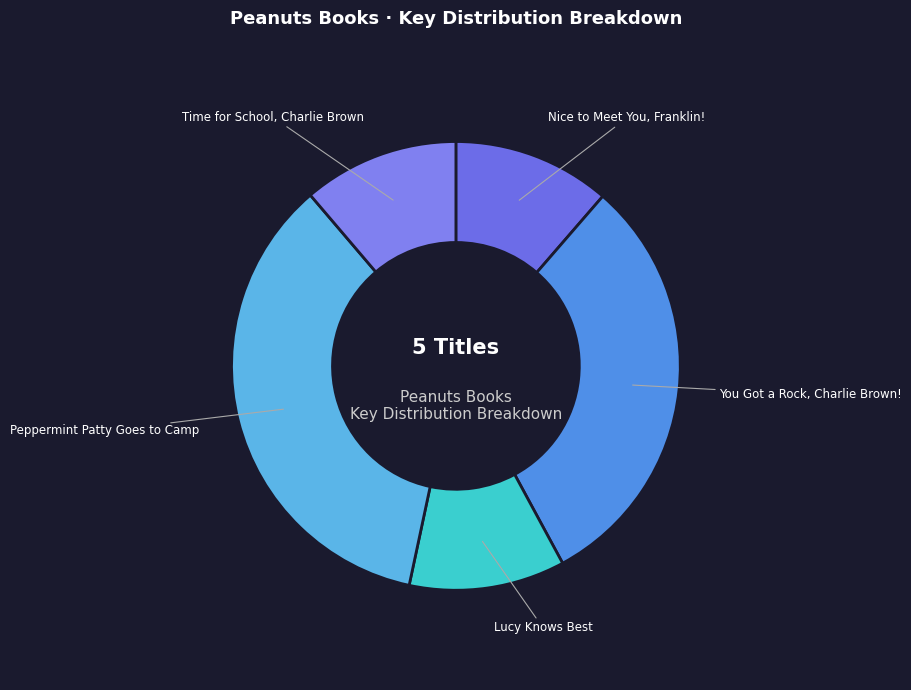

Approximately how many times larger is the value at Peppermint Patty Goes to Camp compared to Time for School, Charlie Brown?

3.2